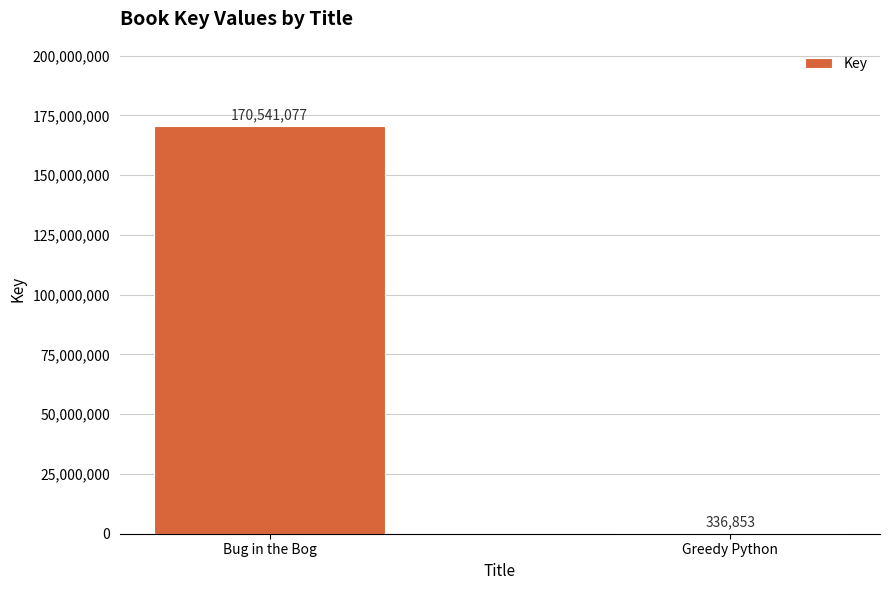

Approximately how many times larger is the value at Bug in the Bog compared to Greedy Python?

506.3